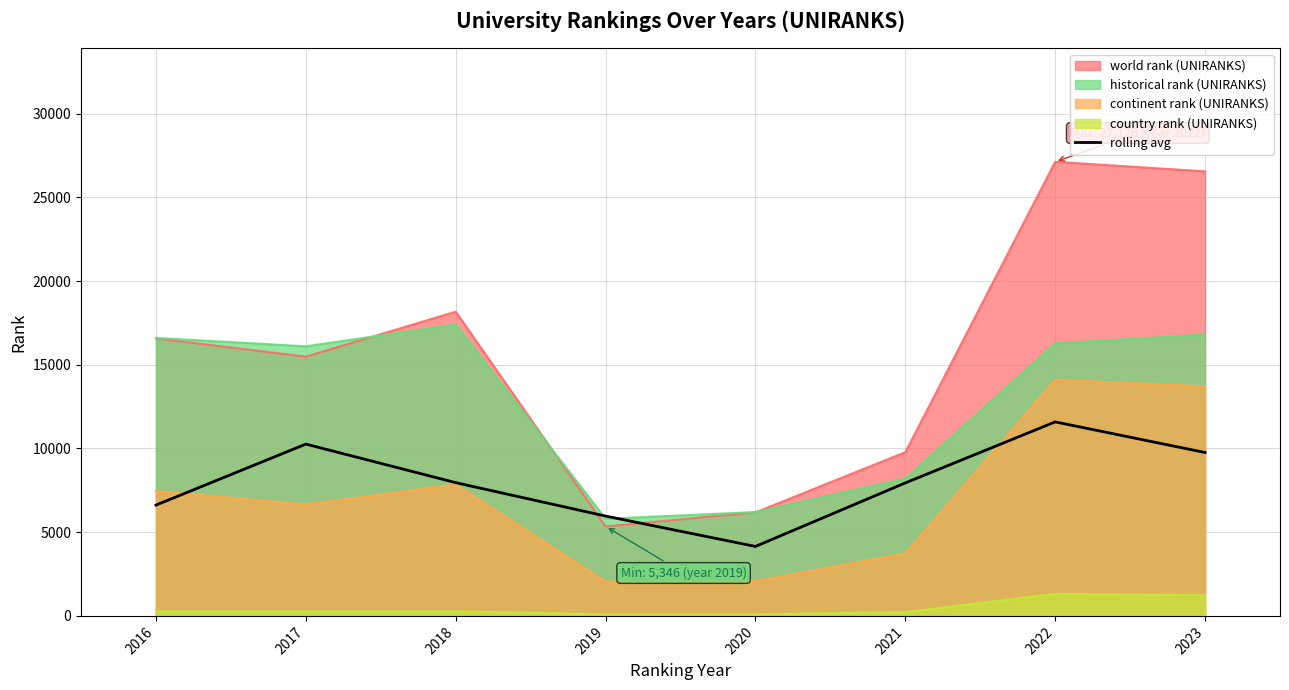

True or false: there are more than 0 points higher than both neighbors.

True